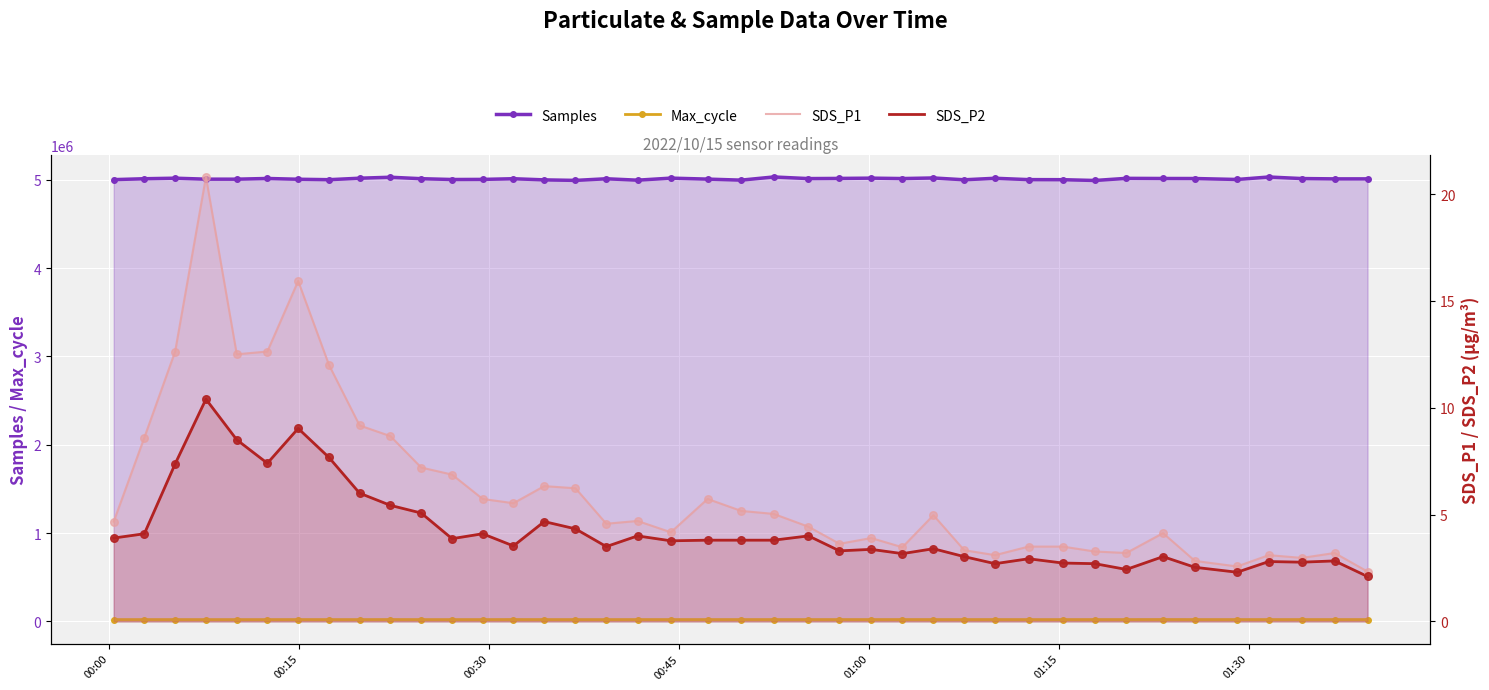

Which series has the largest total across all categories?

Samples